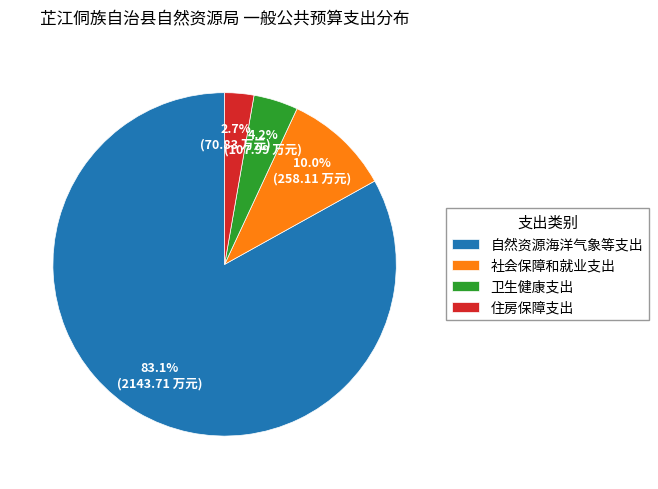

To the nearest percent, what is the difference between the 住房保障支出 and 自然资源海洋气象等支出 slice percentages?

80%